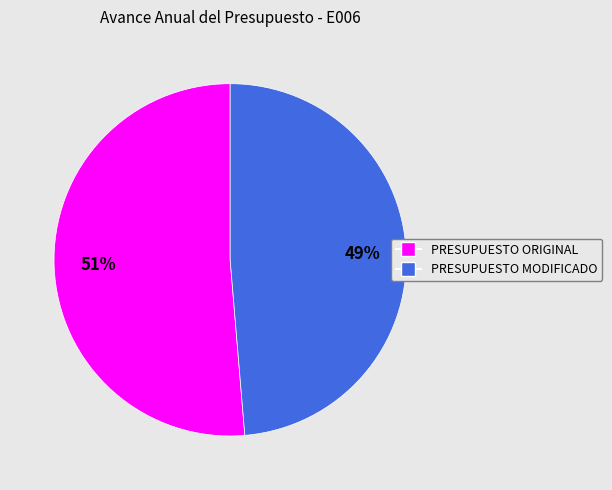

True or false: PRESUPUESTO MODIFICADO accounts for 35% of the total.

False